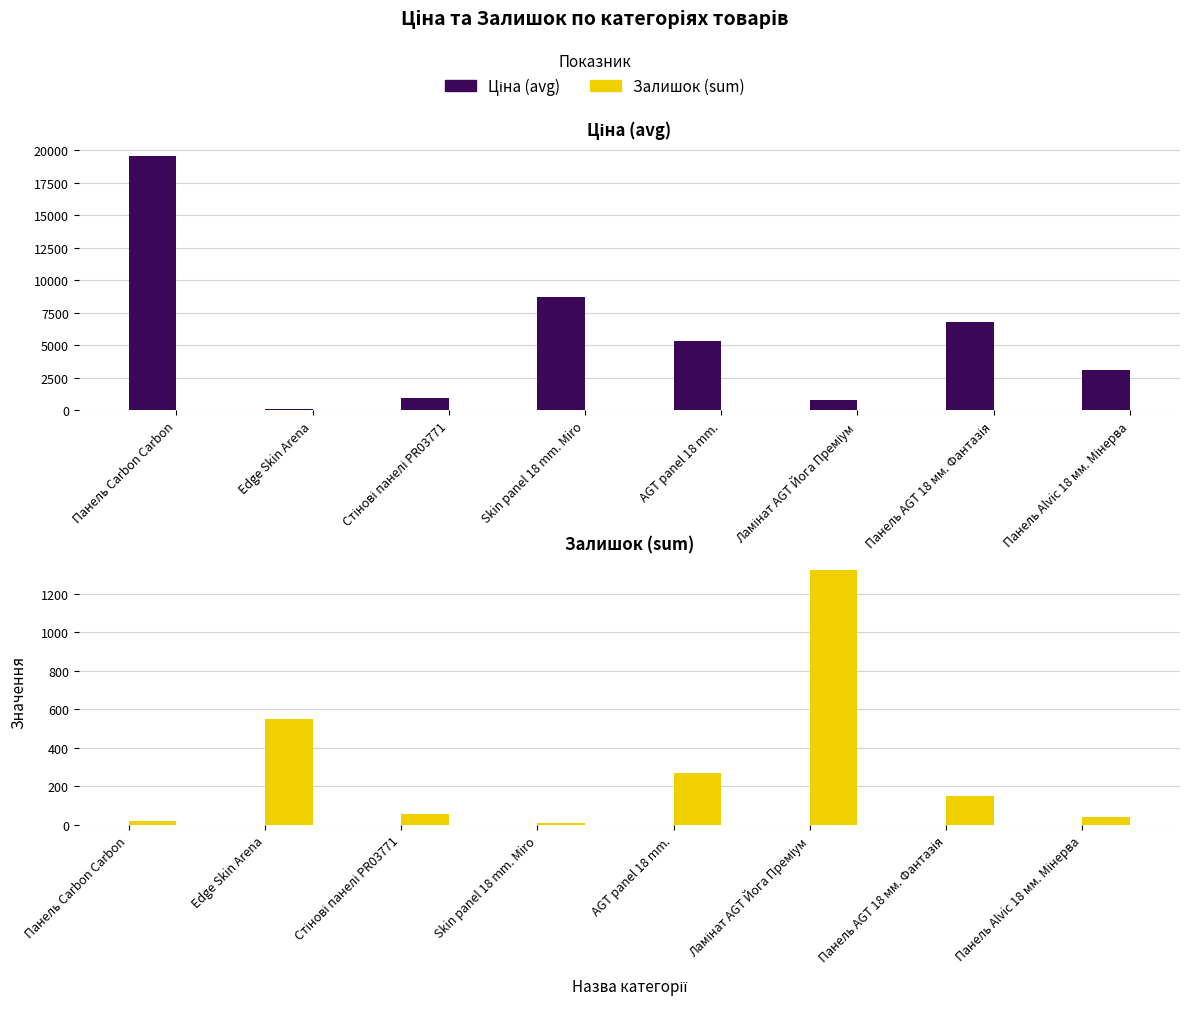

The value of Ціна (avg) at Панель Alvic 18 мм. Мінерва is 1141.6. True or false?

False